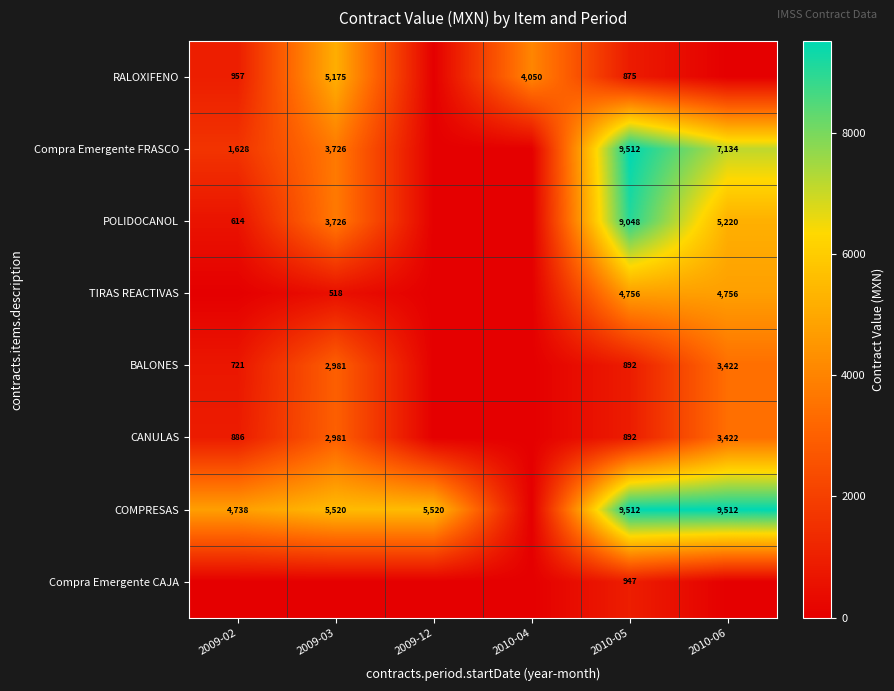

The CANULAS series shows 1269 at 2010-05. True or false?

False